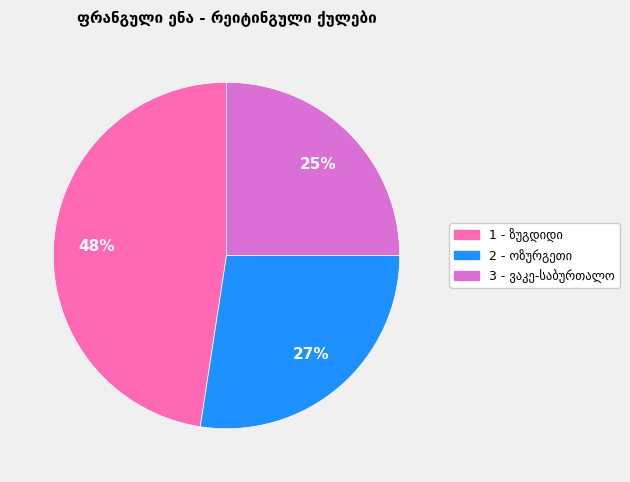

How many slices are in this pie chart?

3